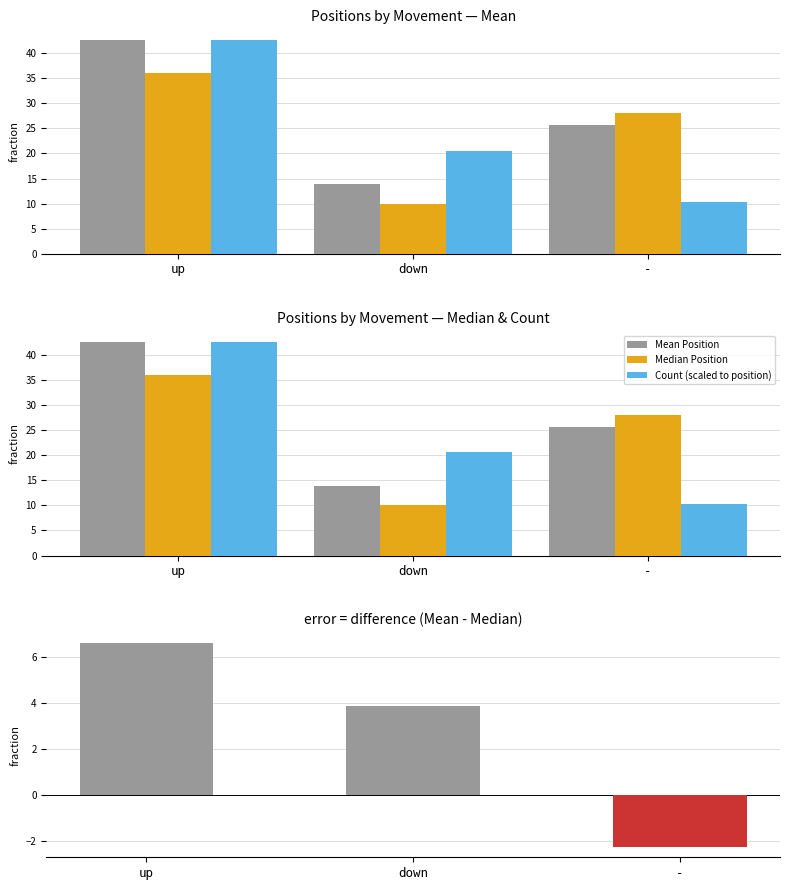

Reading left to right, extract all data points from this chart.

Mean Position: 42.6	13.9	25.7
Median Position: 36.0	10.0	28.0
Count (scaled to position): 42.6	20.6	10.3
Mean - Median: 6.6	3.9	-2.3